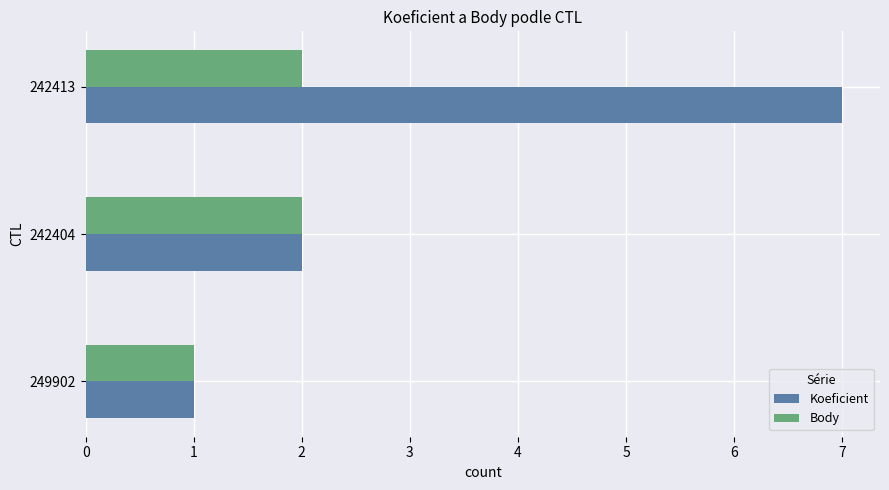

Which series has the widest spread of values?

Koeficient